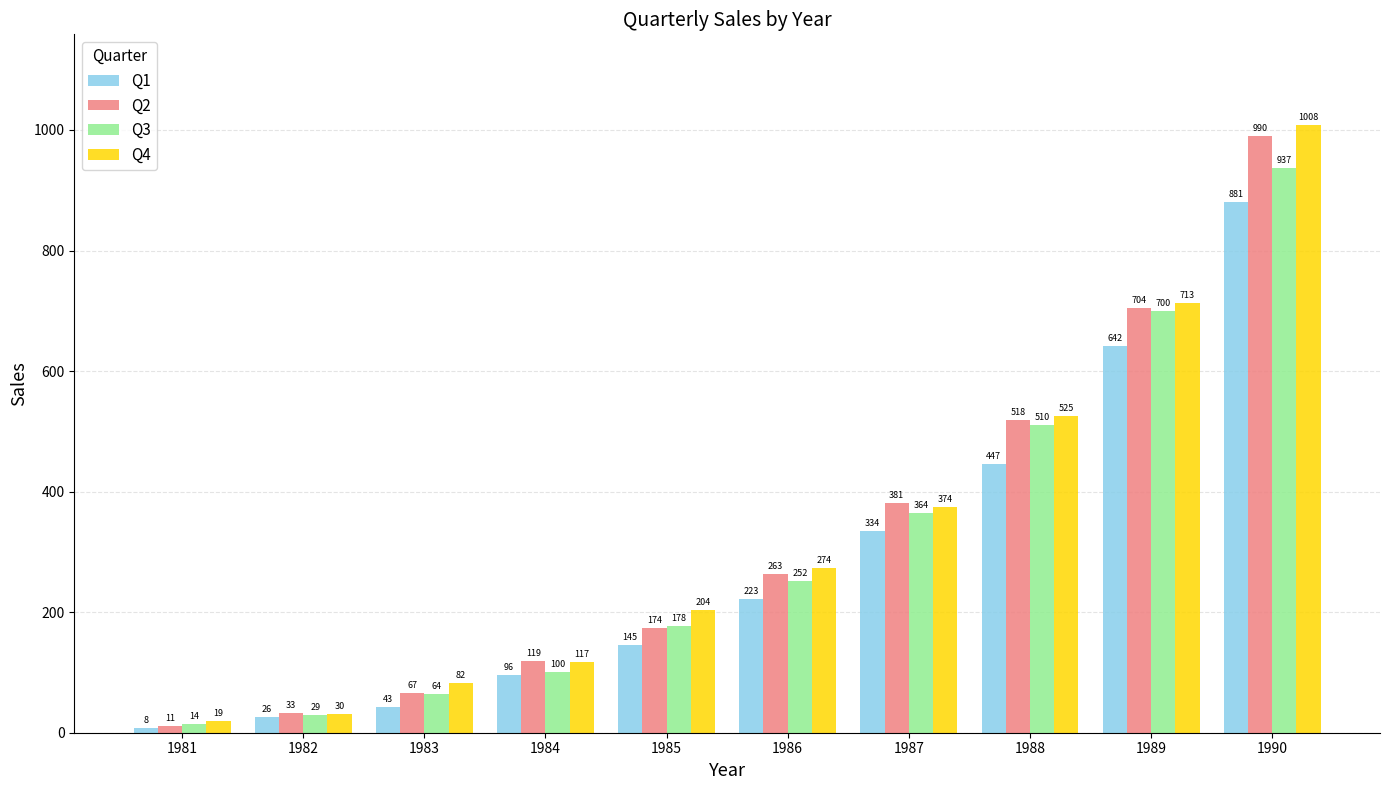

How many bars are there in each group?

4